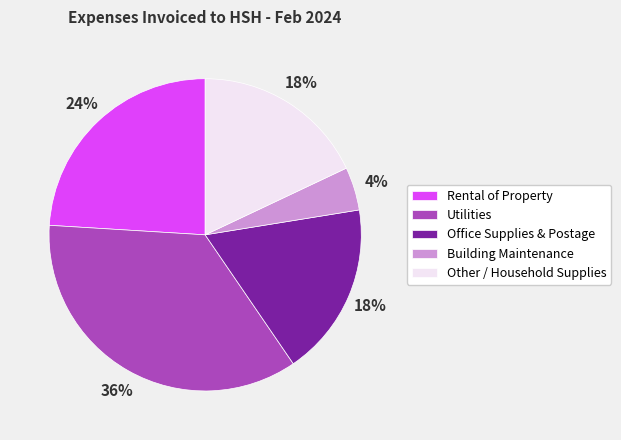

Is it true that Utilities is 36% of the pie?

True